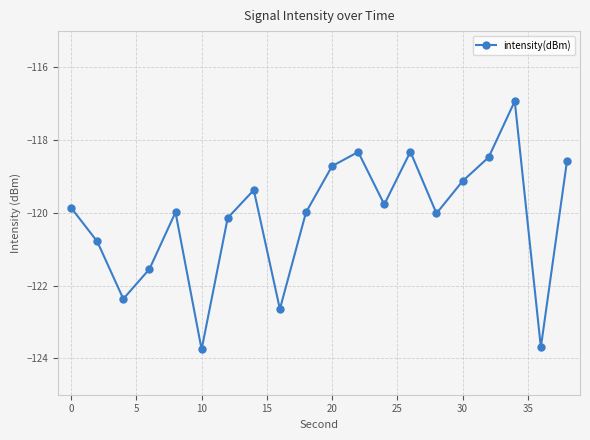

What is the maximum value shown in the chart?

-116.9